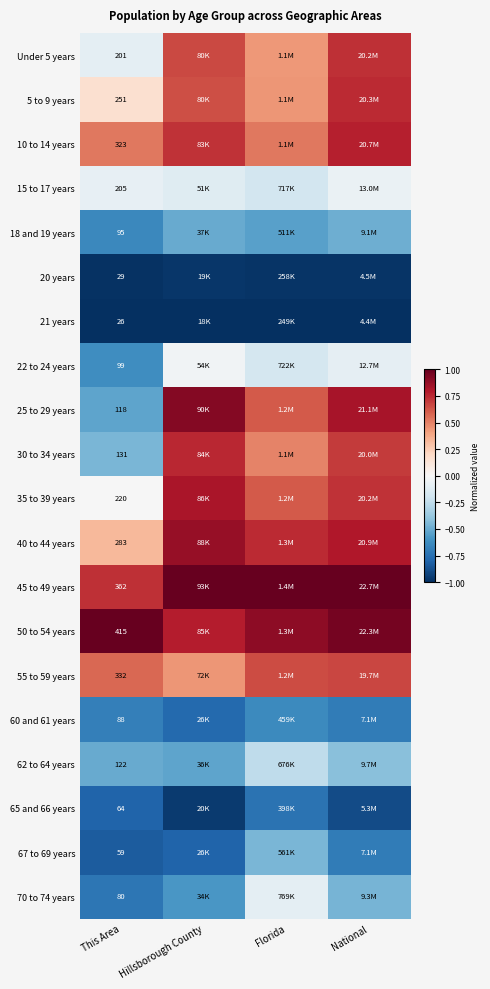

At which category is the sum across all series the highest?

National